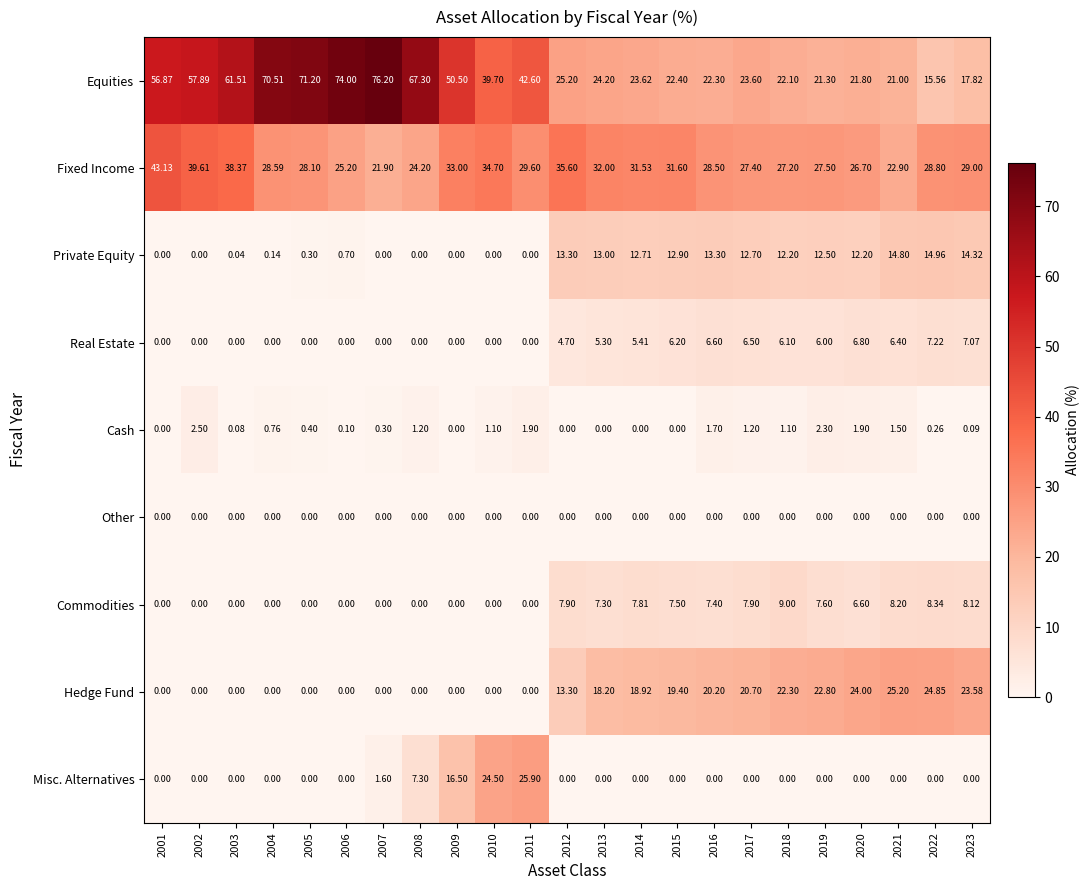

At how many categories does at least one series exceed 28?

18